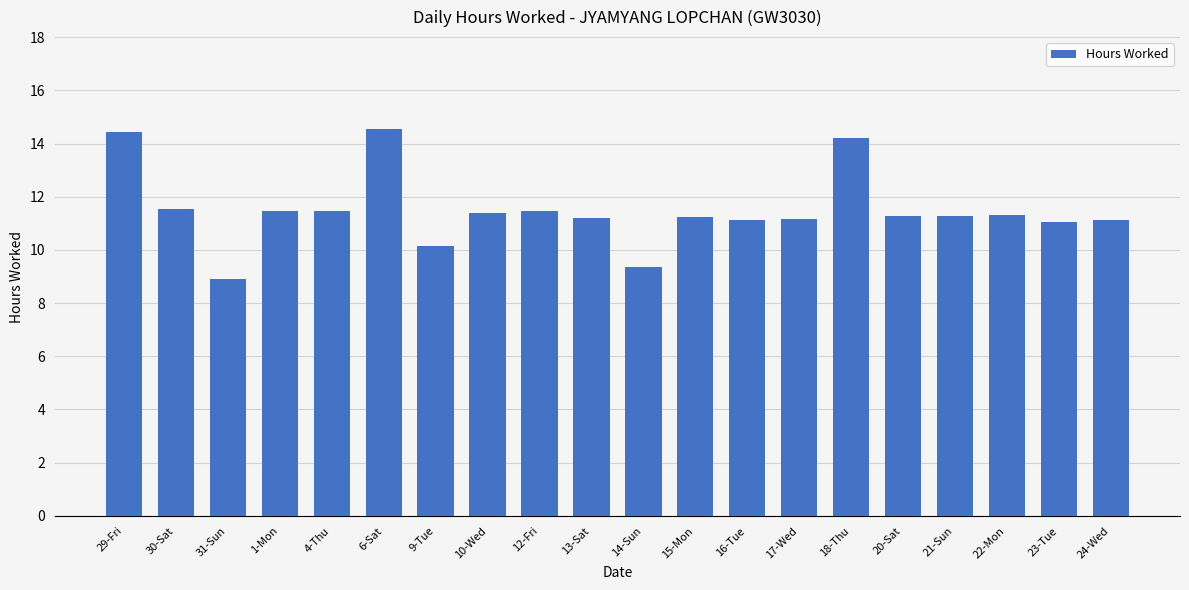

What is the sum of all values?

229.7